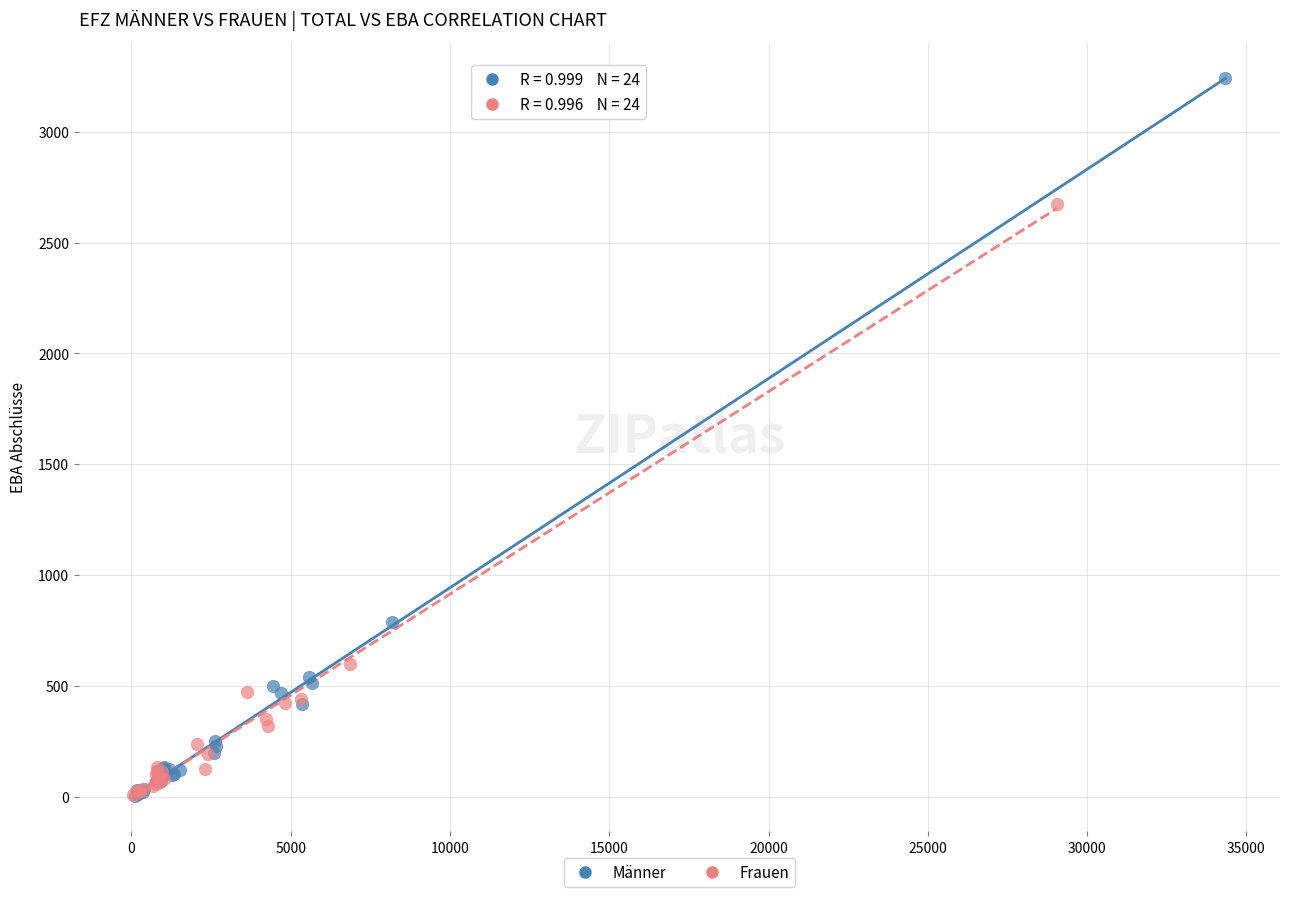

Which series has the largest Y range (max minus min)?

Männer